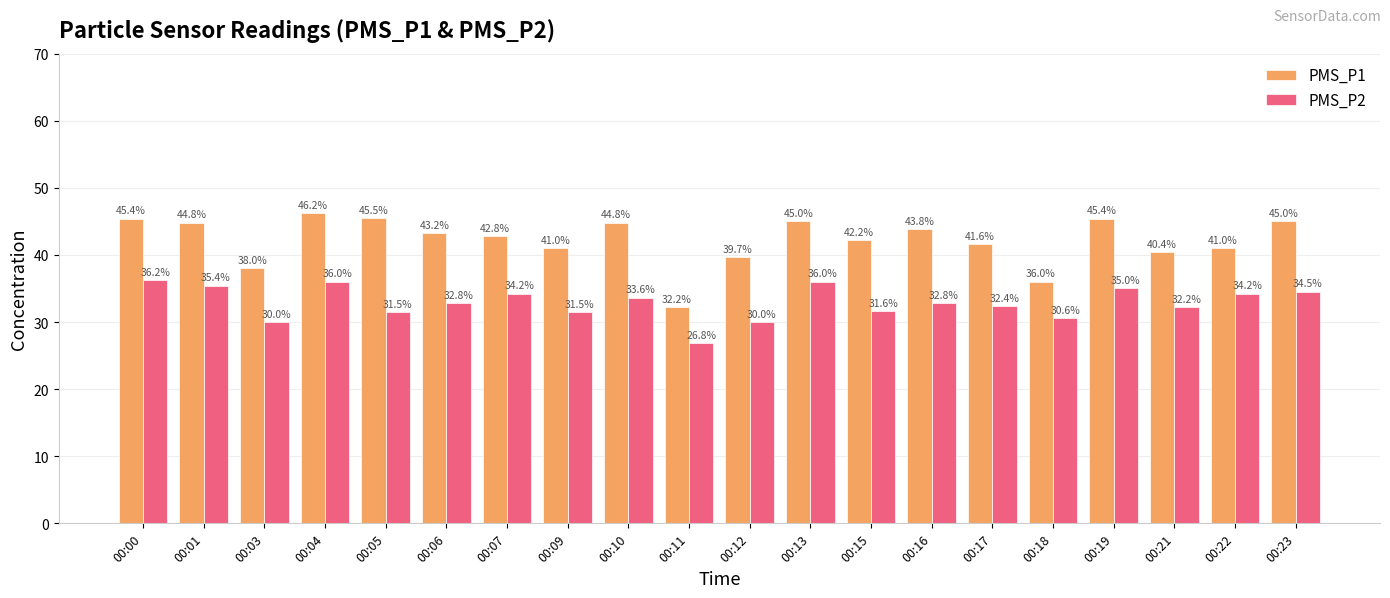

What is the smallest value displayed?

26.8